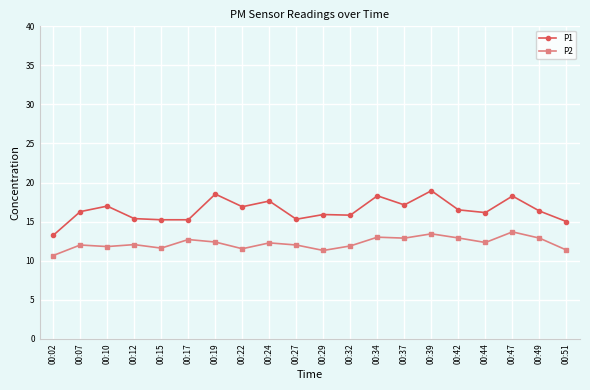

Is the value of P1 at 00:19 greater than the value of P2 at 00:02?

Yes